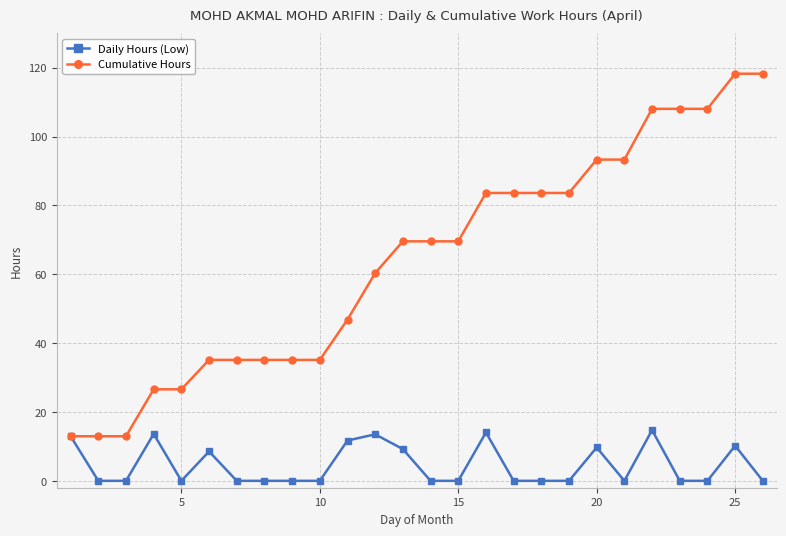

Which series has the largest total across all categories?

Cumulative Hours